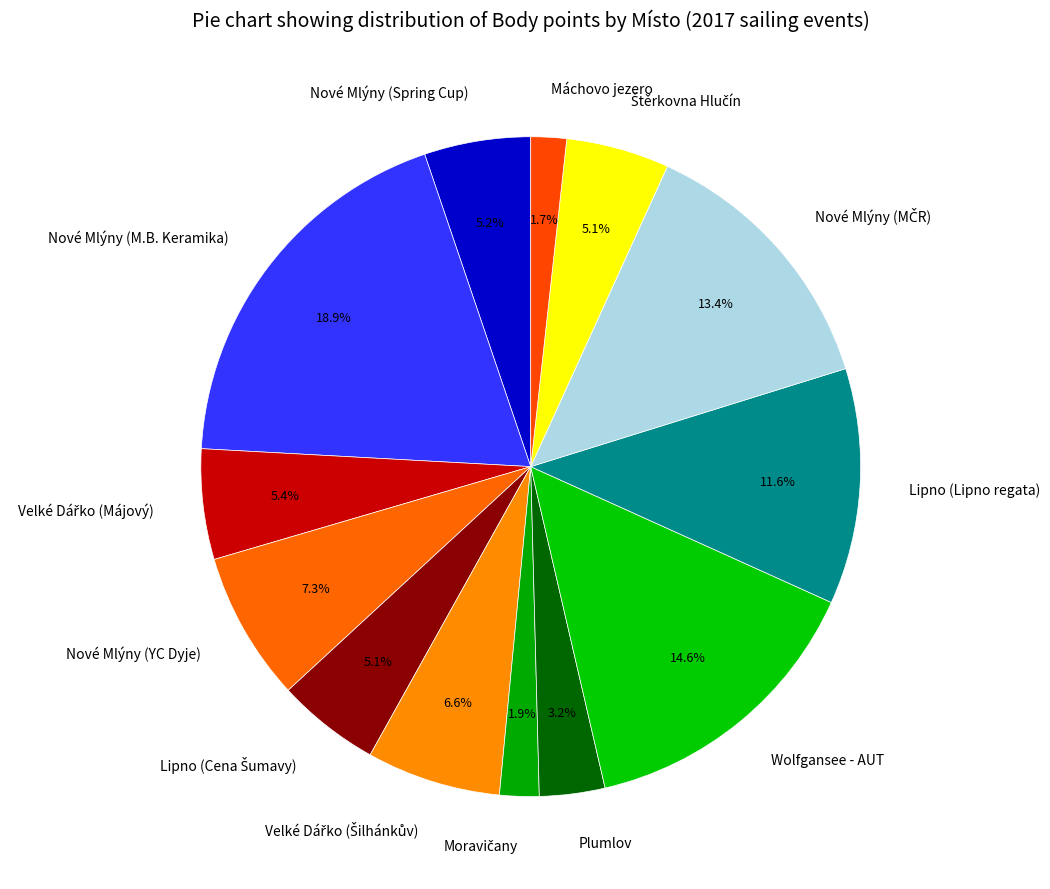

Between Plumlov and Wolfgansee - AUT, which is larger?

Wolfgansee - AUT